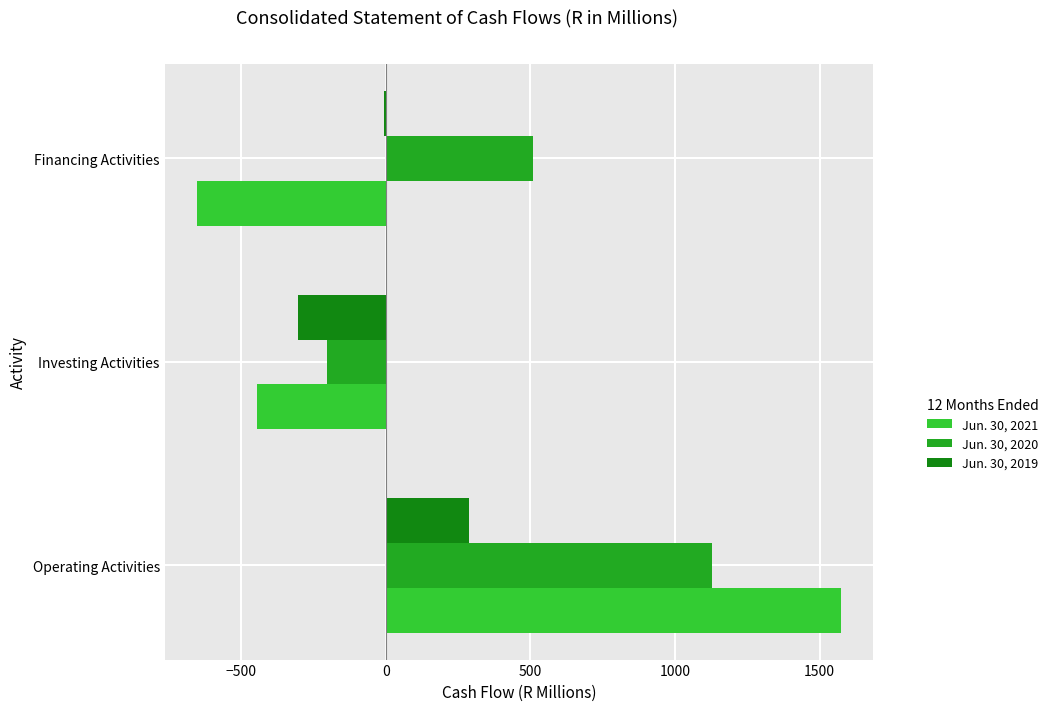

Is it true that Jun. 30, 2021 equals -446.6 at Investing Activities?

True